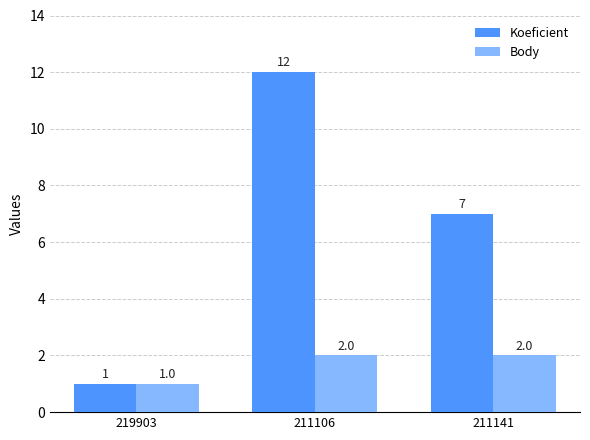

Where is Body nearest to the value 1?

219903